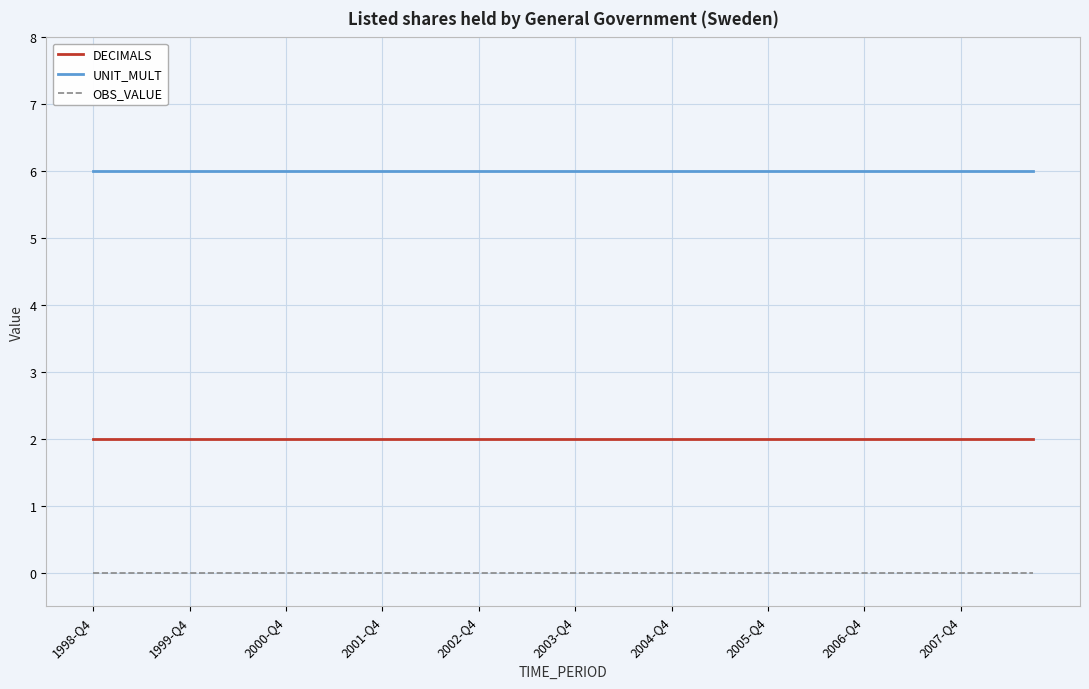

True or false: DECIMALS and OBS_VALUE cross at least once.

False